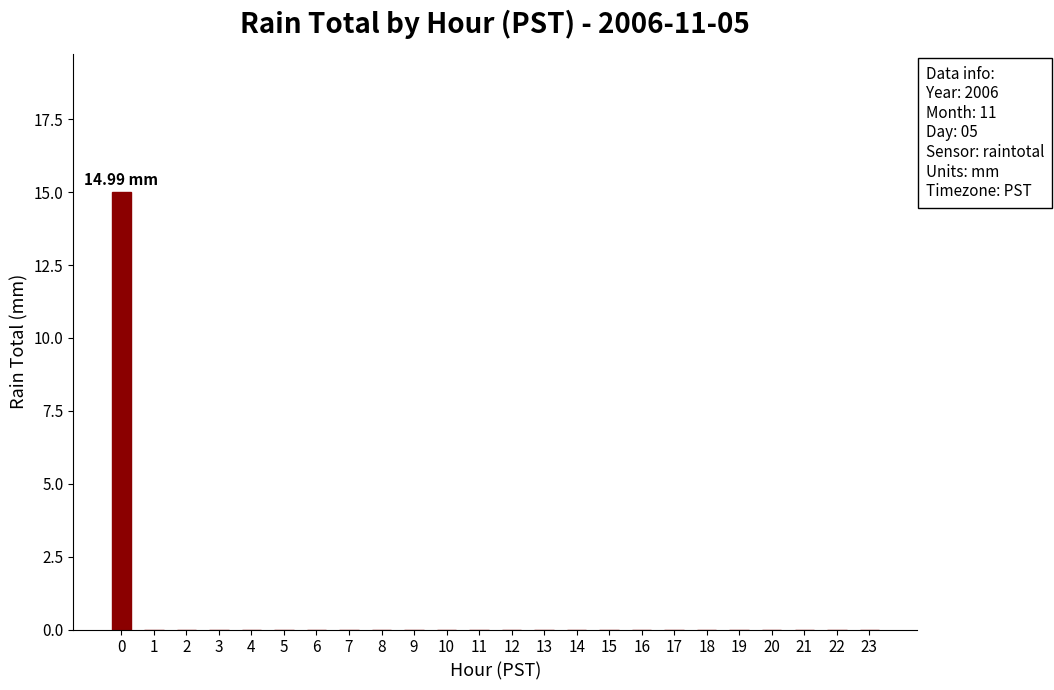

Are the bars grouped side by side (vs. stacked)?

No